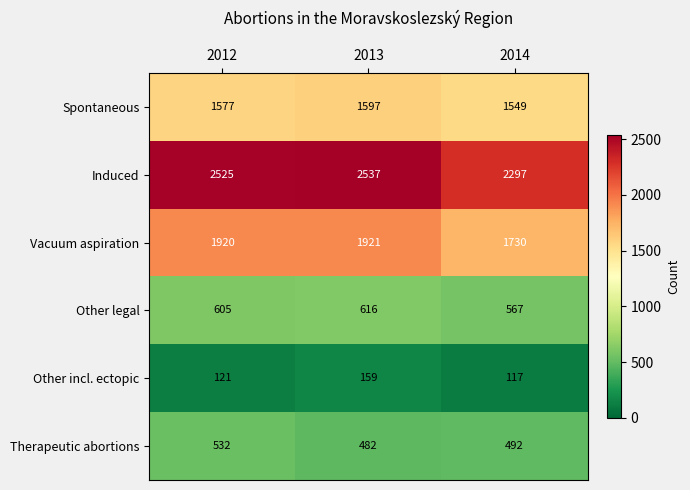

Rank the series by their maximum value, from lowest to highest.

Other incl. ectopic, Therapeutic abortions, Other legal, Spontaneous, Vacuum aspiration, Induced